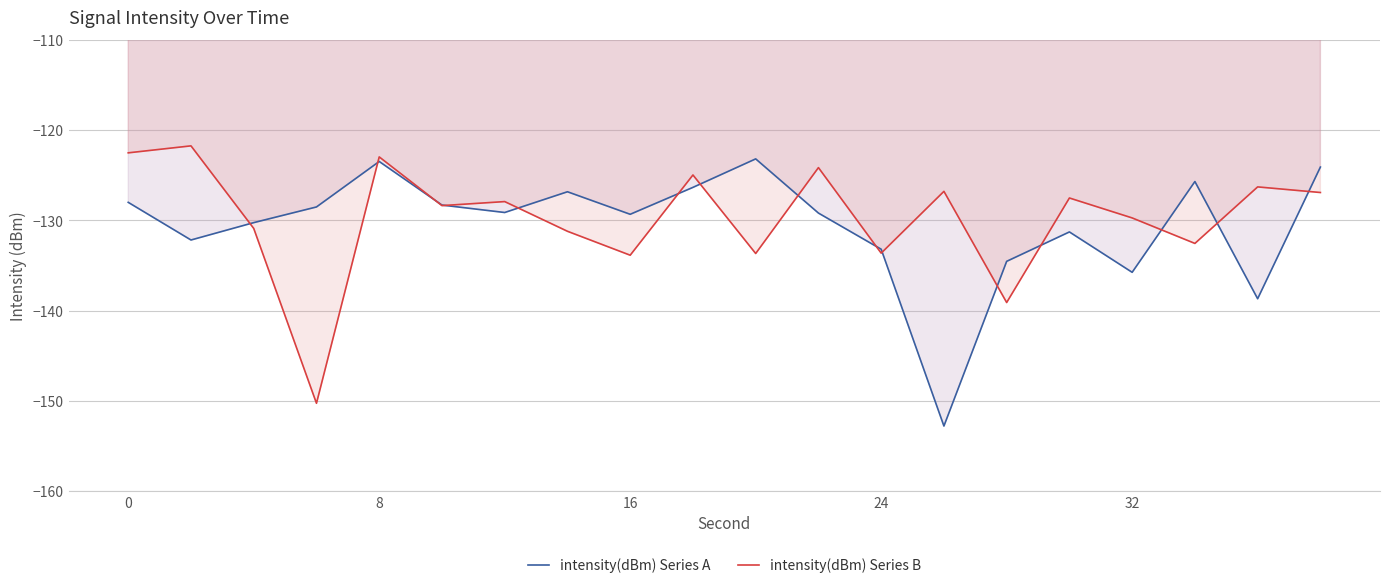

The value of intensity(dBm) Series A at 24 is -185.3. True or false?

False